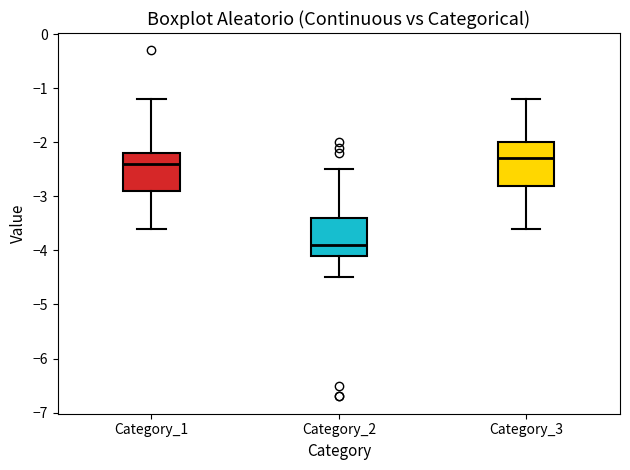

Which box's median line is the highest?

Category_3